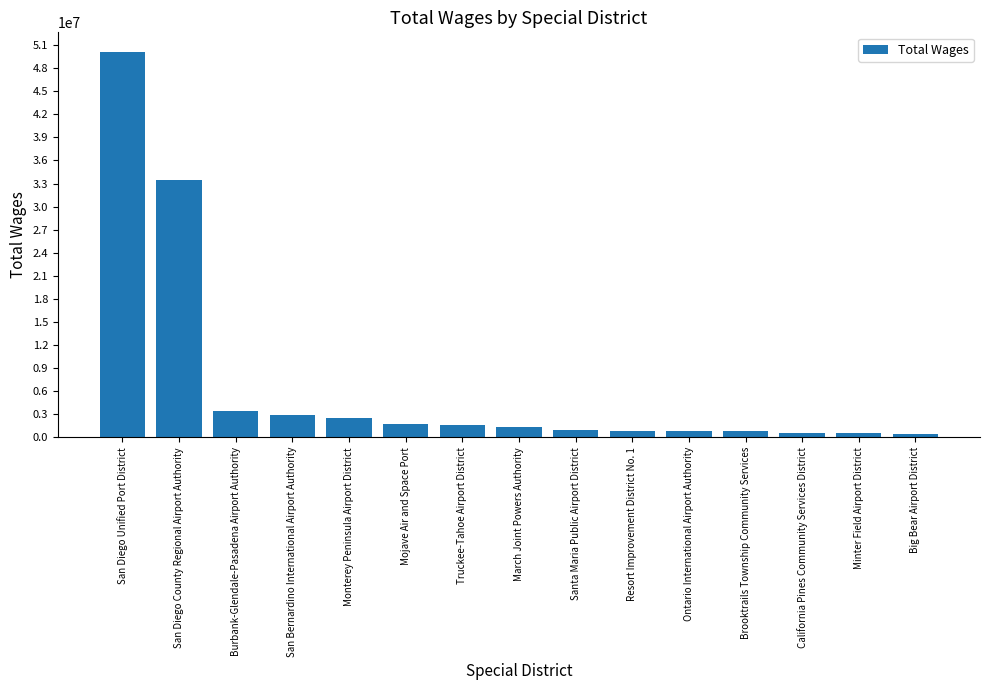

What is the label of the 12th bar from the left?

Brooktrails Township Community Services